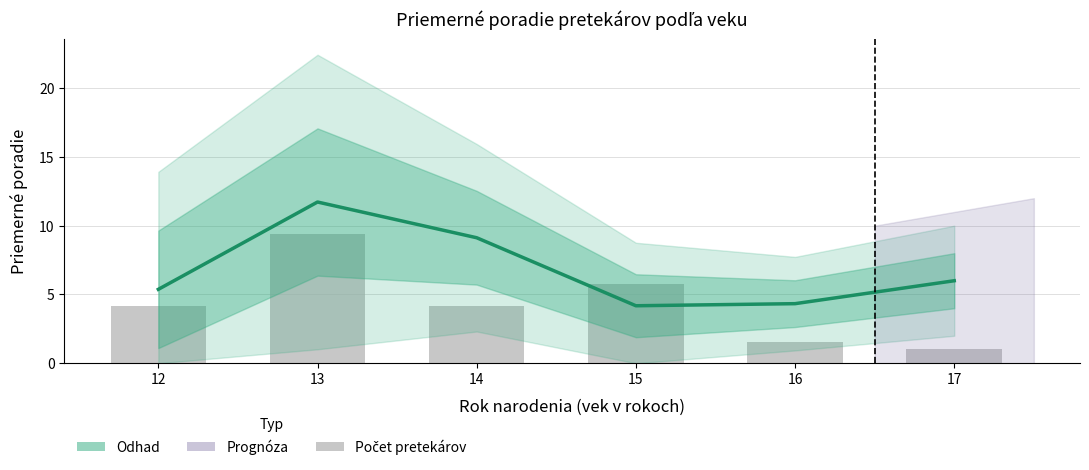

What is the total value across all series at 16?

5.9